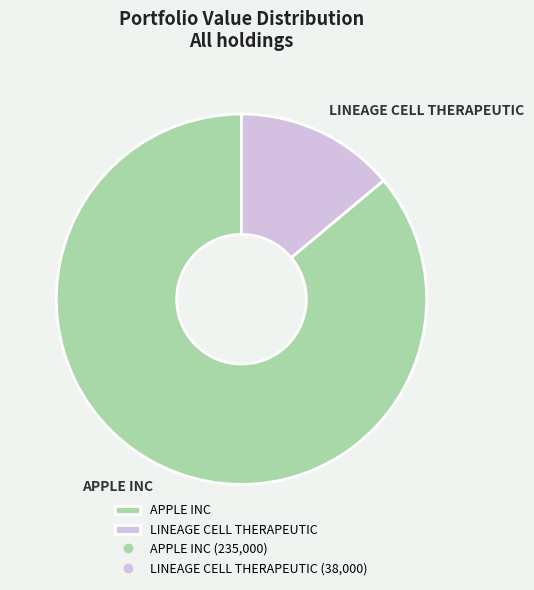

Is it true that LINEAGE CELL THERAPEUTIC is 14% of the pie?

True